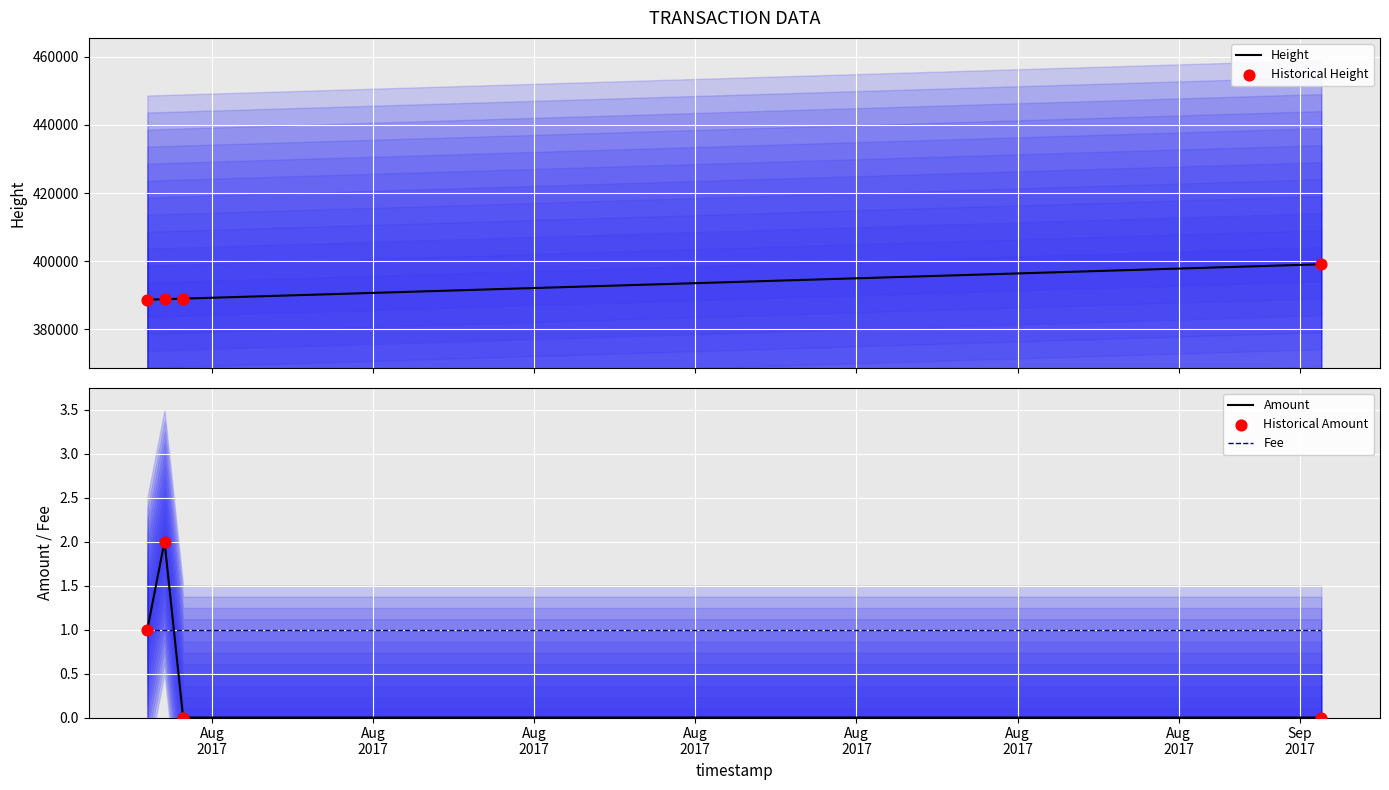

Which series has the largest Y range (max minus min)?

Height